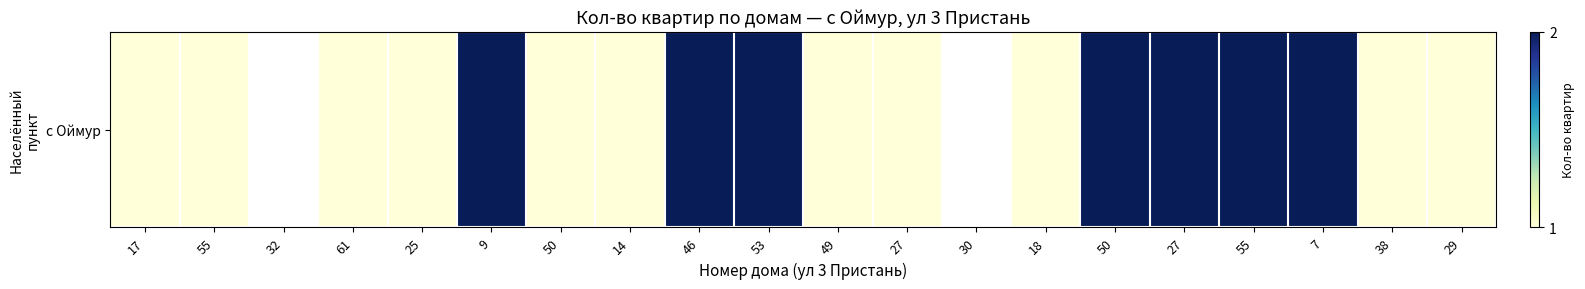

What is the smallest value displayed?

1.0